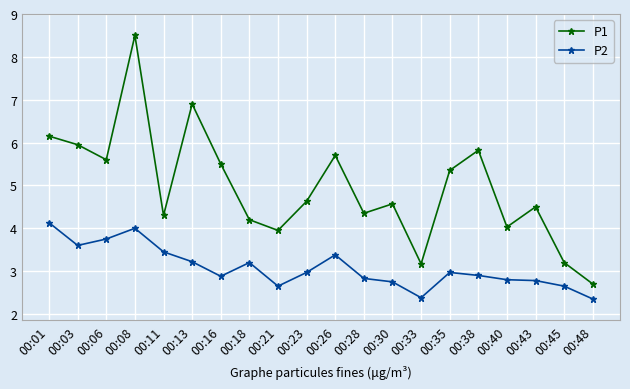

The P2 series shows 1.3 at 00:08. True or false?

False